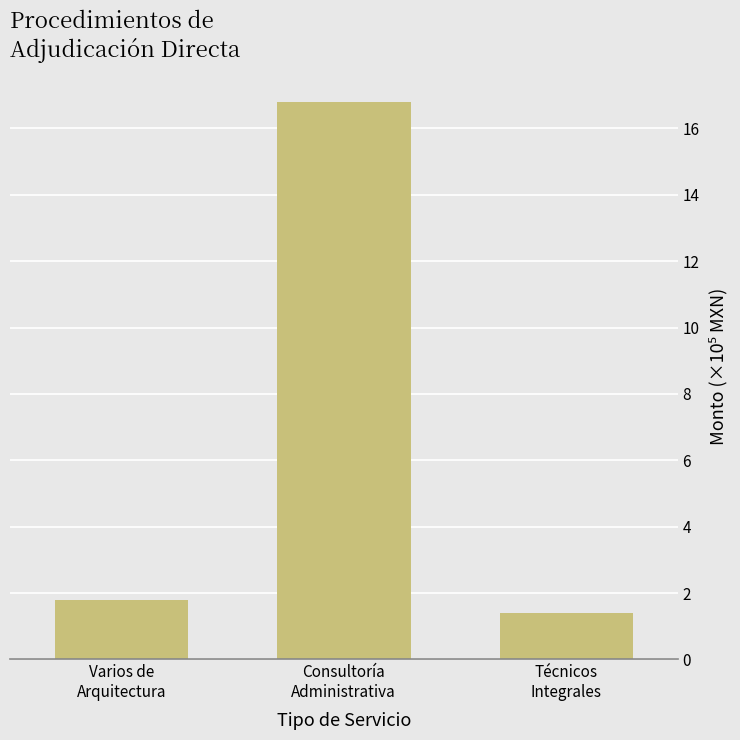

What is the sum of all values?

20.0